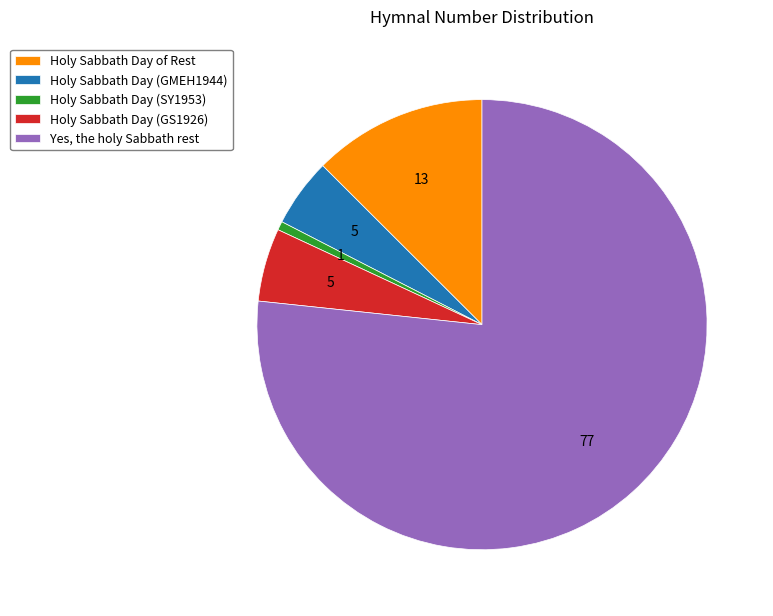

Which category has the biggest portion of the pie?

Yes, the holy Sabbath rest